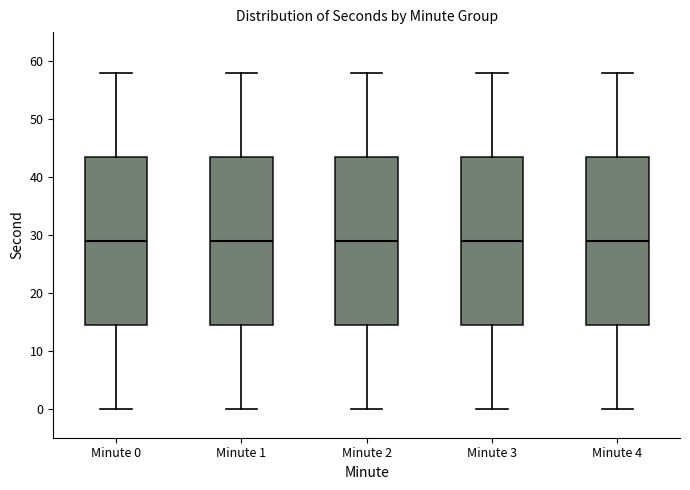

Reading left to right, transcribe this box plot: for each box, give where its median line is, the range the box spans, and where its two whiskers end, as read against the y-axis. The values are not printed on the chart, so give them approximately, as read against the axis.

Minute 0: median 29, box 15 to 44, whiskers 0 to 58
Minute 1: median 29, box 15 to 44, whiskers 0 to 58
Minute 2: median 29, box 15 to 44, whiskers 0 to 58
Minute 3: median 29, box 15 to 44, whiskers 0 to 58
Minute 4: median 29, box 15 to 44, whiskers 0 to 58